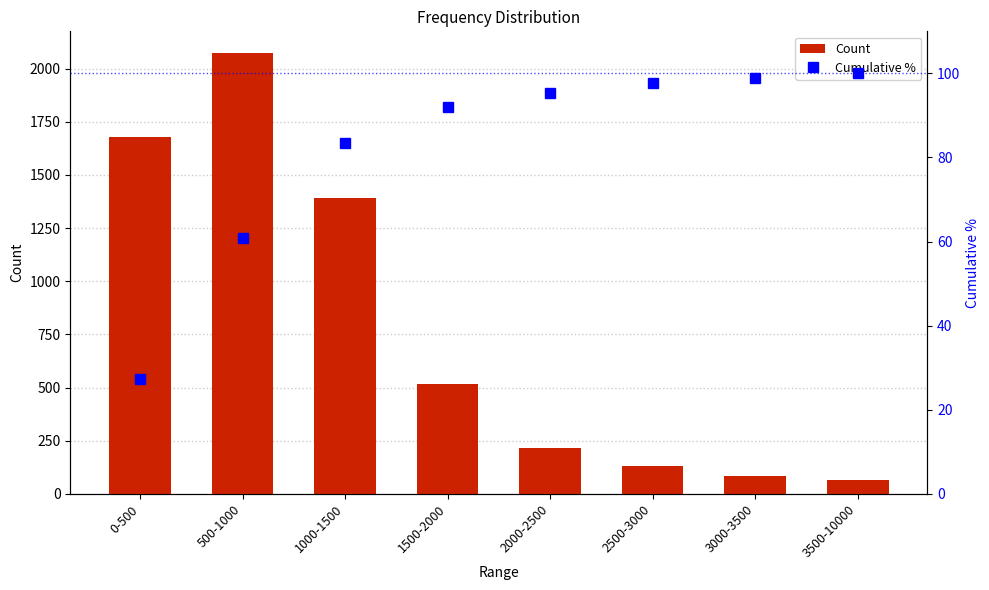

At which category is the sum across all series the highest?

500-1000